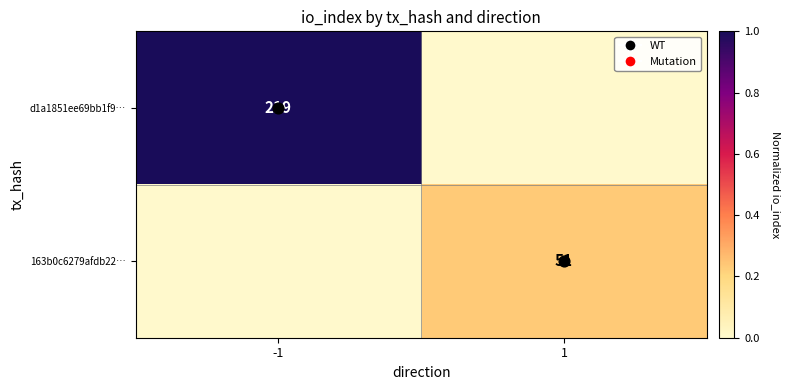

Which series has the largest total across all categories?

d1a1851ee69bb1f9…